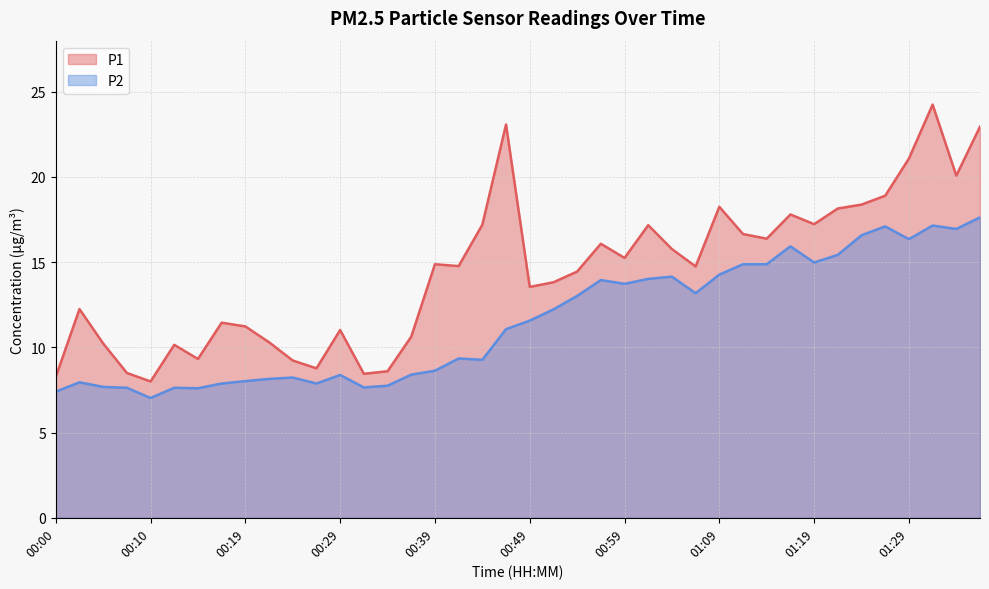

Reading left to right, extract all data points from this chart.

P1: 00:00=8.3	00:02=12.2	00:05=10.2	00:07=8.5	00:10=8.0	00:12=10.2	00:15=9.3	00:17=11.4	00:19=11.2	00:22=10.3	00:24=9.2	00:27=8.8	00:29=11.0	00:32=8.4	00:34=8.6	00:36=10.6	00:39=14.9	00:41=14.8	00:44=17.2	00:46=23.1	00:49=13.6	00:52=13.8	00:54=14.4	00:57=16.1	00:59=15.2	01:02=17.2	01:04=15.8	01:06=14.8	01:09=18.2	01:11=16.6	01:14=16.4	01:16=17.8	01:19=17.2	01:21=18.1	01:24=18.4	01:26=18.9	01:29=21.1	01:31=24.2	01:34=20.1	01:36=22.9
P2: 00:00=7.4	00:02=8.0	00:05=7.7	00:07=7.6	00:10=7.0	00:12=7.6	00:15=7.6	00:17=7.9	00:19=8.0	00:22=8.2	00:24=8.2	00:27=7.9	00:29=8.4	00:32=7.7	00:34=7.8	00:36=8.4	00:39=8.6	00:41=9.3	00:44=9.3	00:46=11.1	00:49=11.6	00:52=12.2	00:54=13.0	00:57=13.9	00:59=13.7	01:02=14.0	01:04=14.2	01:06=13.2	01:09=14.3	01:11=14.9	01:14=14.9	01:16=15.9	01:19=15.0	01:21=15.4	01:24=16.6	01:26=17.1	01:29=16.4	01:31=17.1	01:34=16.9	01:36=17.6